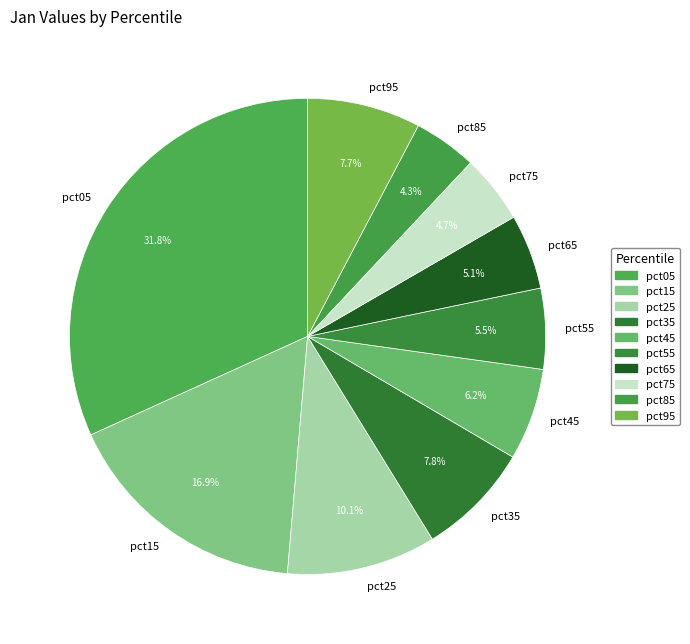

Combined, what portion of the pie is pct75 and pct25?

14.8%